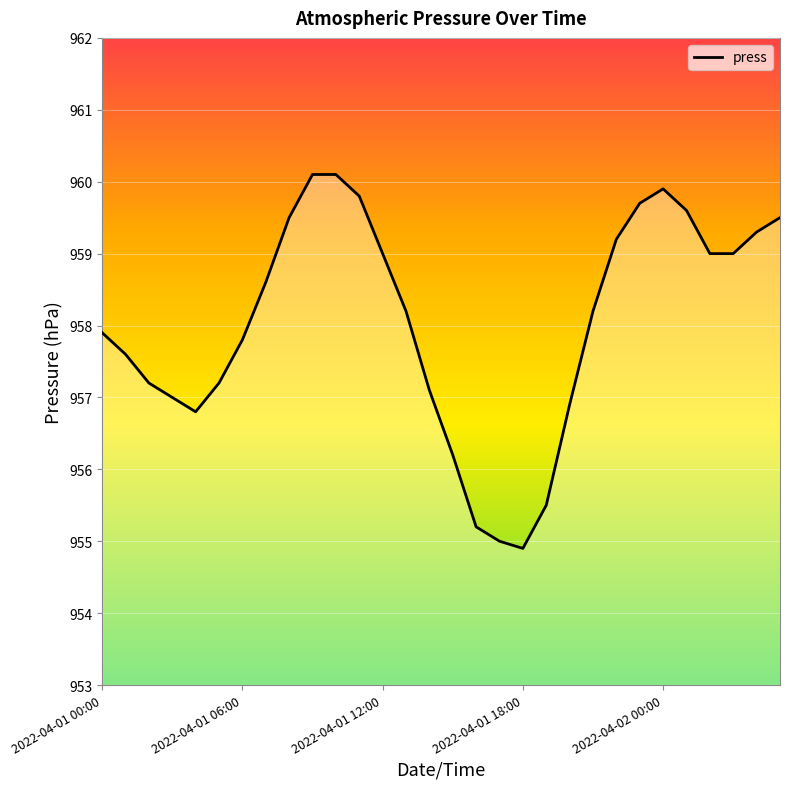

What is the smallest value displayed?

954.9